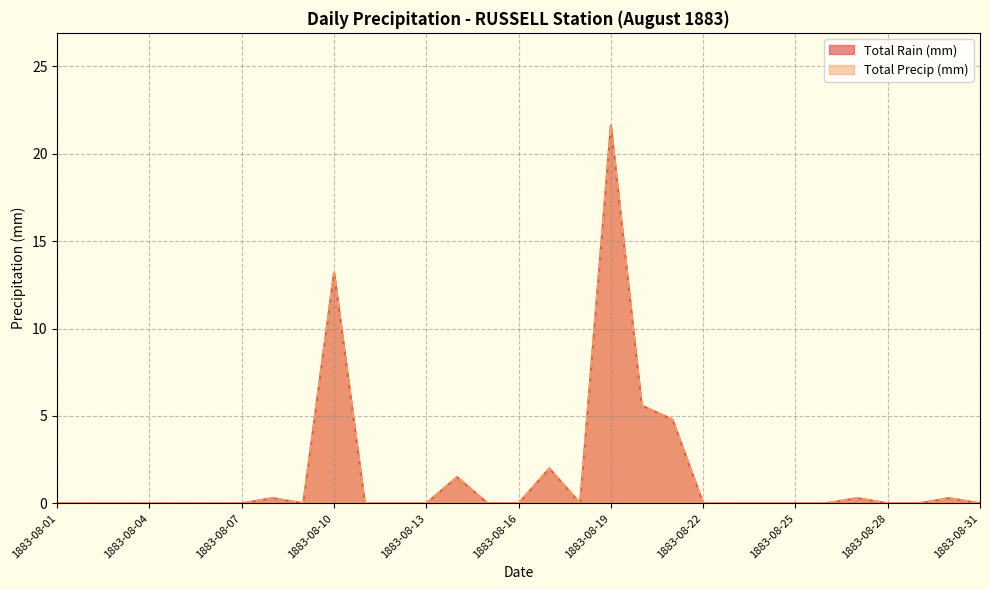

Which series has the largest total across all categories?

Total Rain (mm)